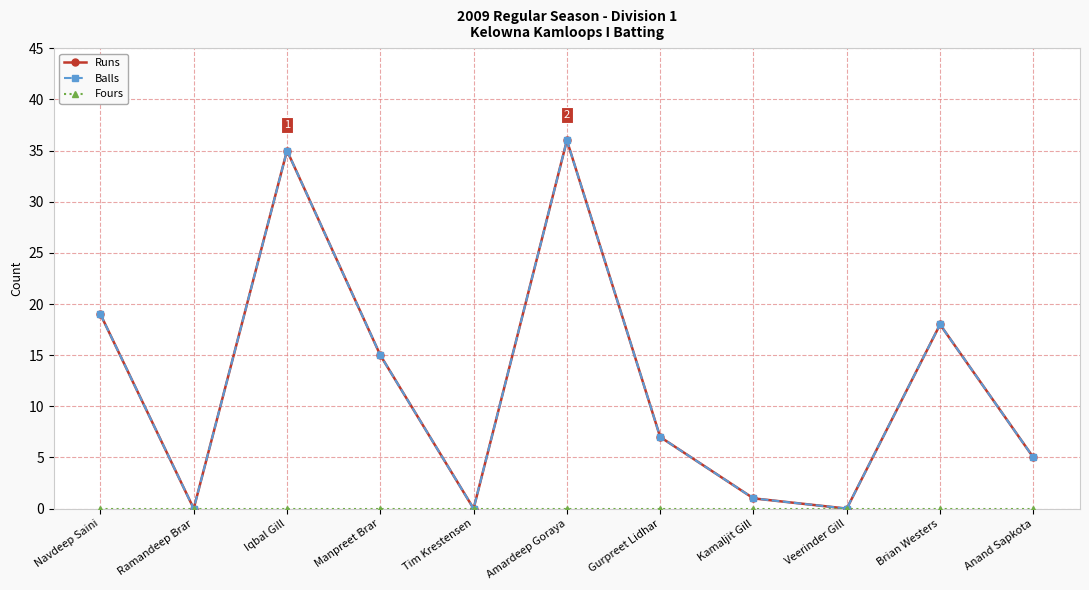

Does the chart have visible grid lines?

Yes